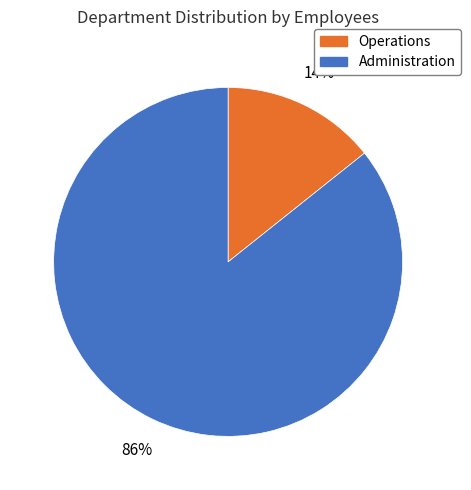

Which category has the biggest portion of the pie?

Administration